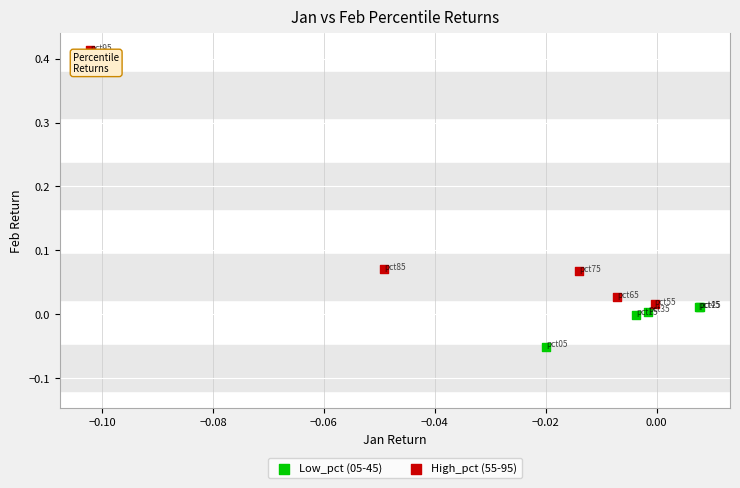

Which series reaches the minimum Y coordinate?

Low_pct (05-45)